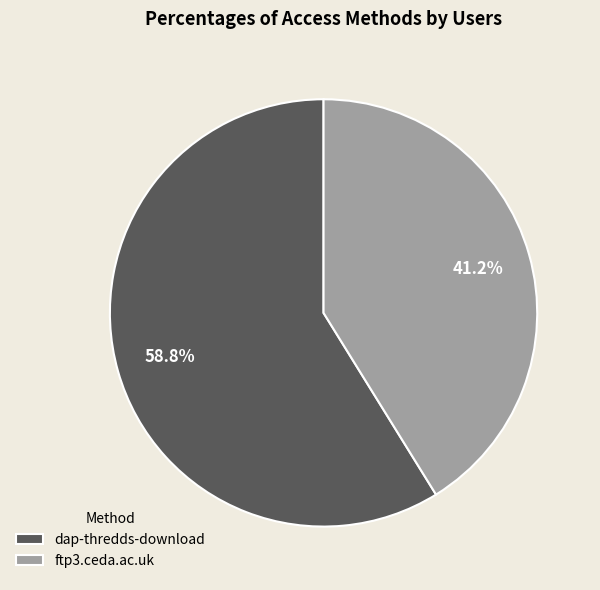

Which category has the smallest portion of the pie?

ftp3.ceda.ac.uk